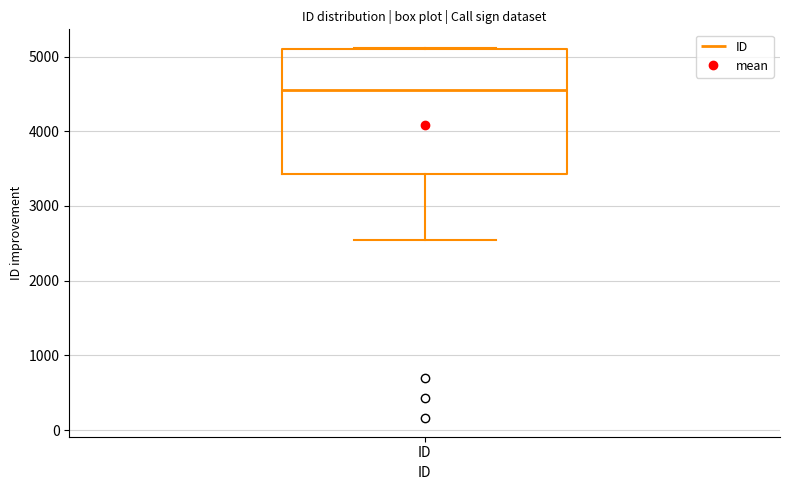

Transcribe this box plot: give where the median line is, the range the box spans, and where the two whiskers end, as read against the y-axis. The values are not printed on the chart, so give them approximately, as read against the axis.

median 4500, box 3400 to 5100, whiskers 2500 to 5100